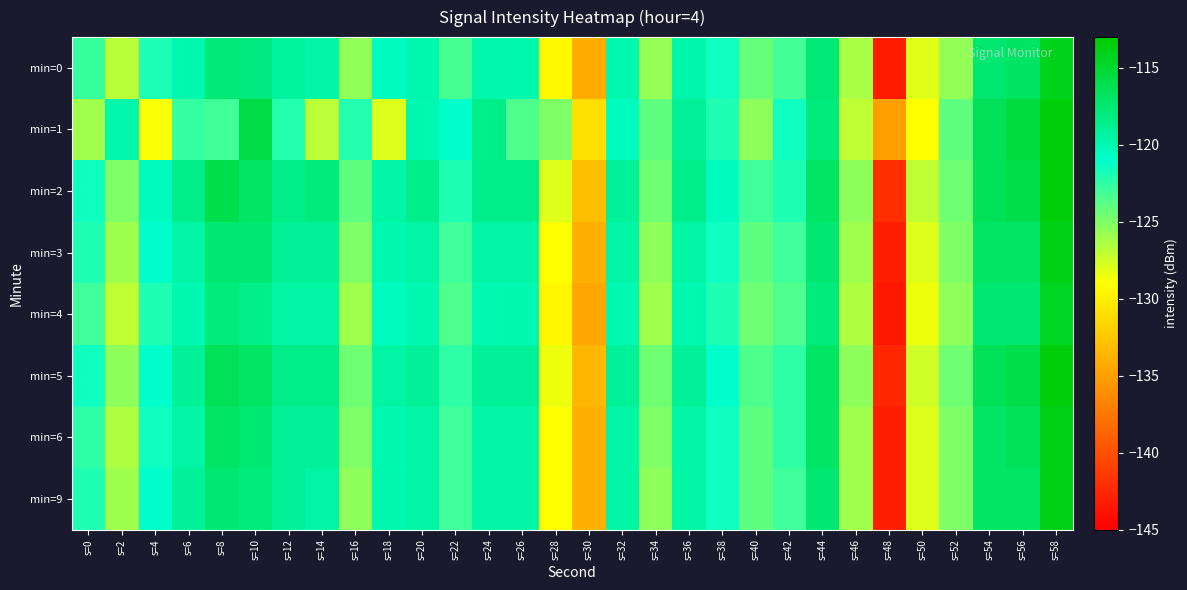

Which label corresponds to the smallest value in the chart?

s=48